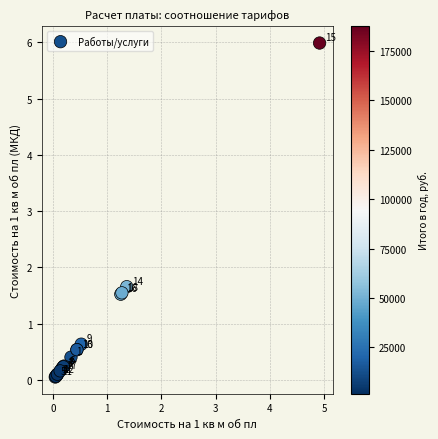

What Y value in the scatter plot is closest to 3?

1.7